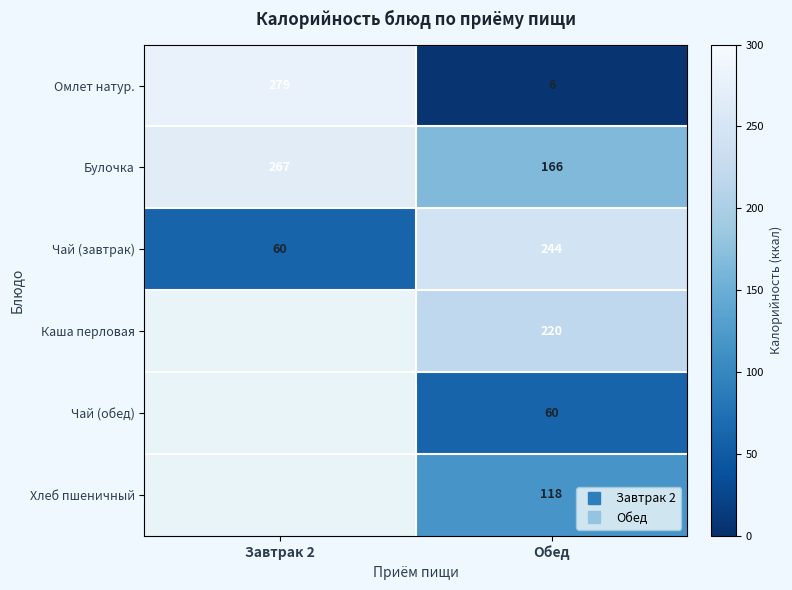

At which category does the chart reach its minimum across all series?

Обед